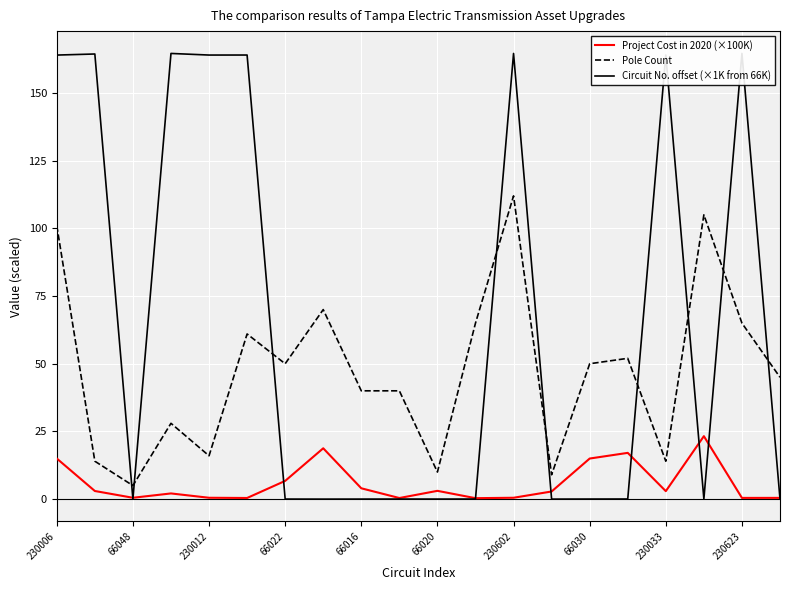

What is the maximum value for Pole Count?

112.0